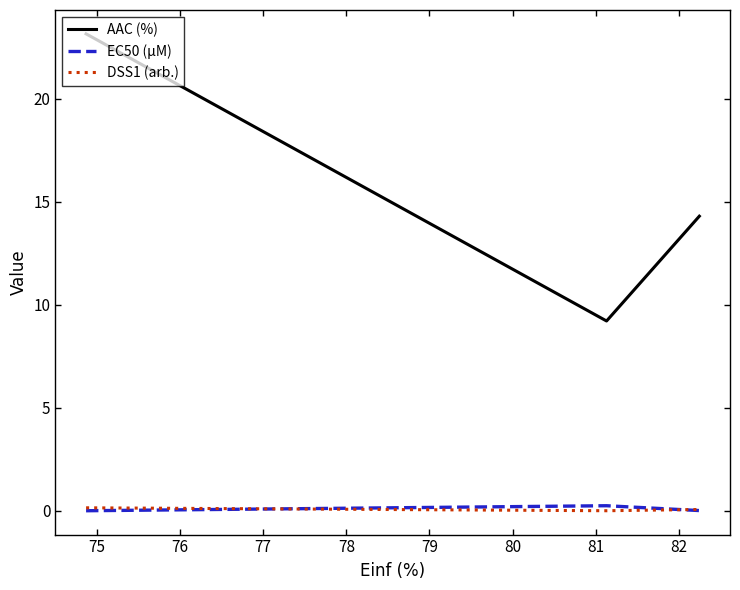

At how many categories does at least one series exceed 4?

3